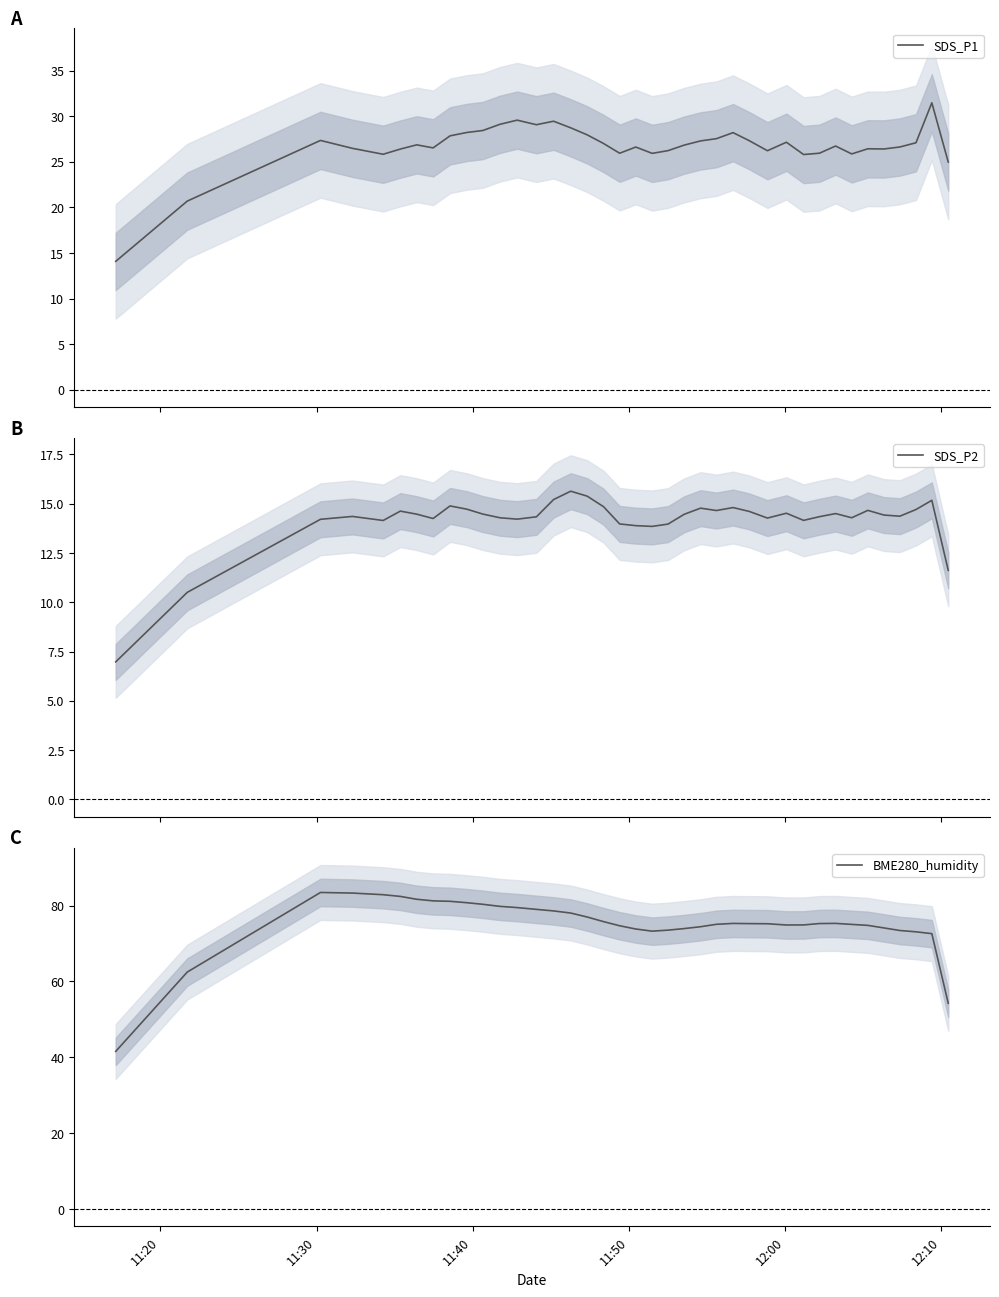

The value of BME280_humidity at 27 is 35.3. True or false?

False